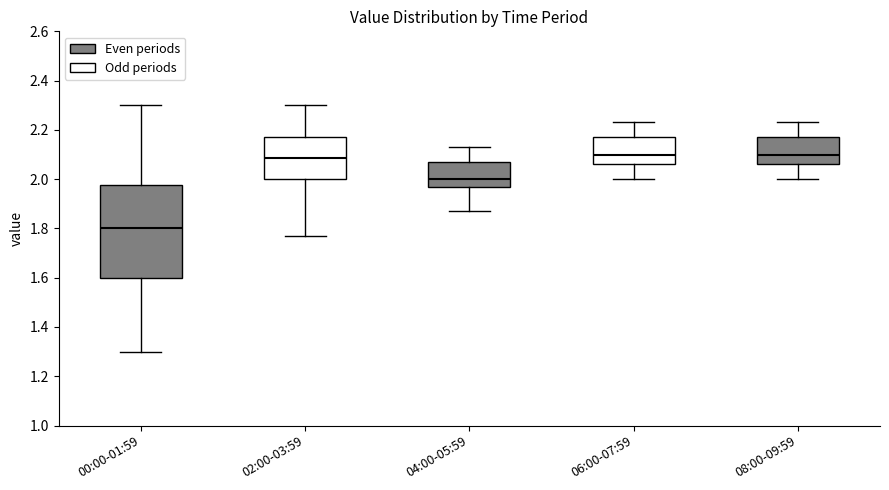

Where does the lower whisker of the box for 04:00-05:59 end on the y-axis? The values are not printed on the chart, so give them approximately, as read against the axis.

1.88